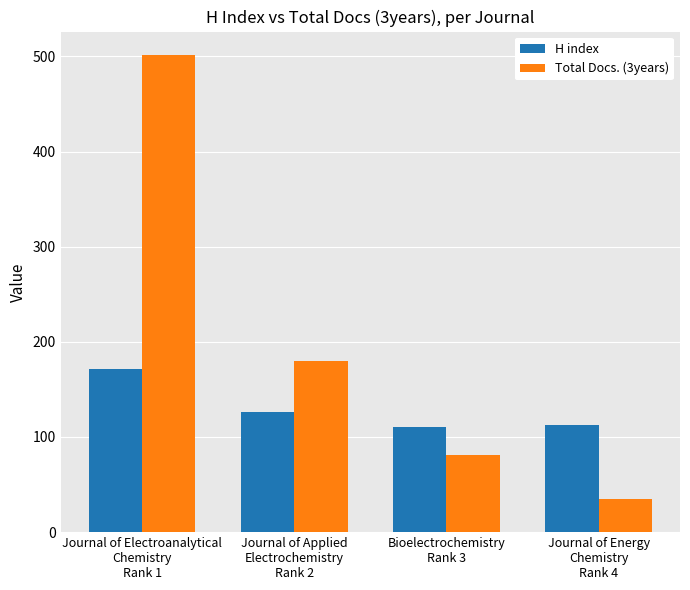

What is the difference between the maximum and minimum values in the Total Docs. (3years) series?

466